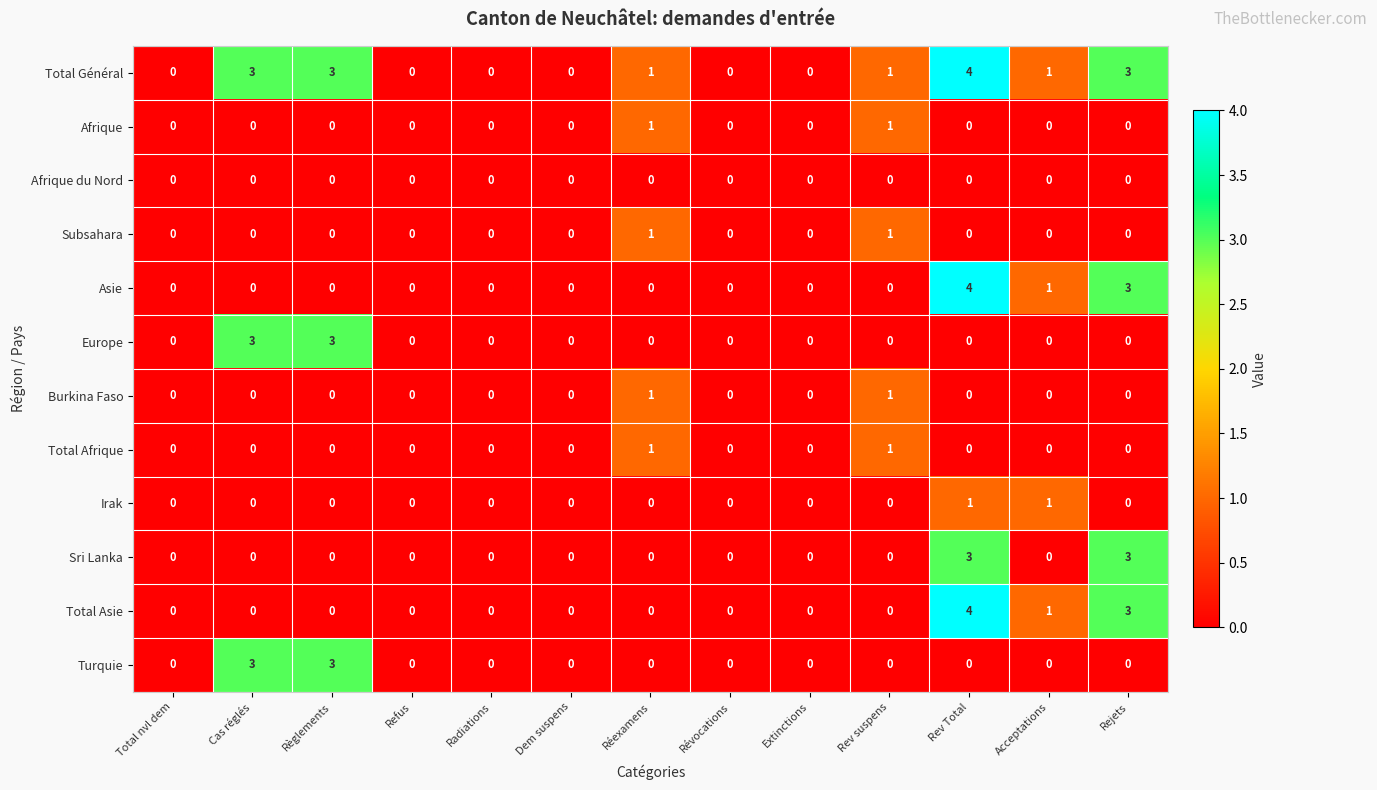

Which label corresponds to the largest value in the chart?

Rev Total